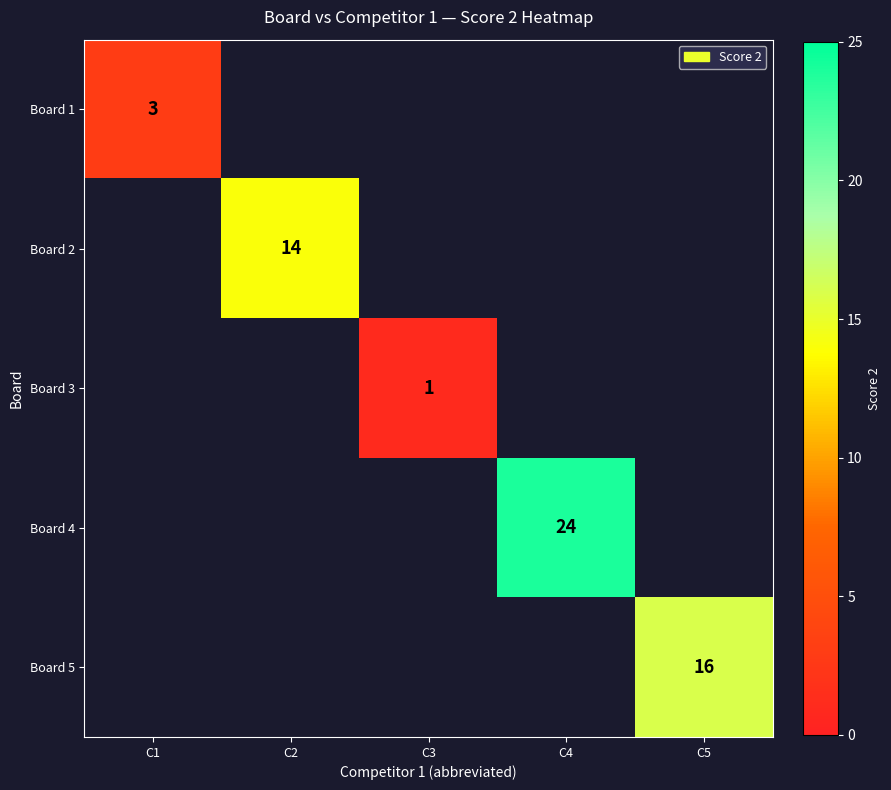

The value of Board 5 at C5 is 16. True or false?

True